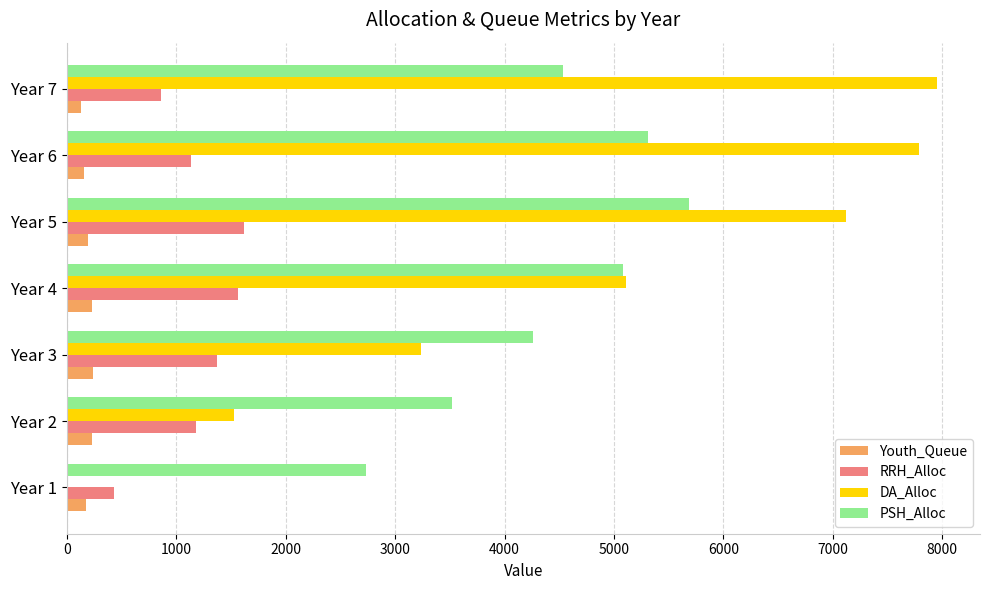

Which series changed the most between Year 2 and Year 4?

DA_Alloc